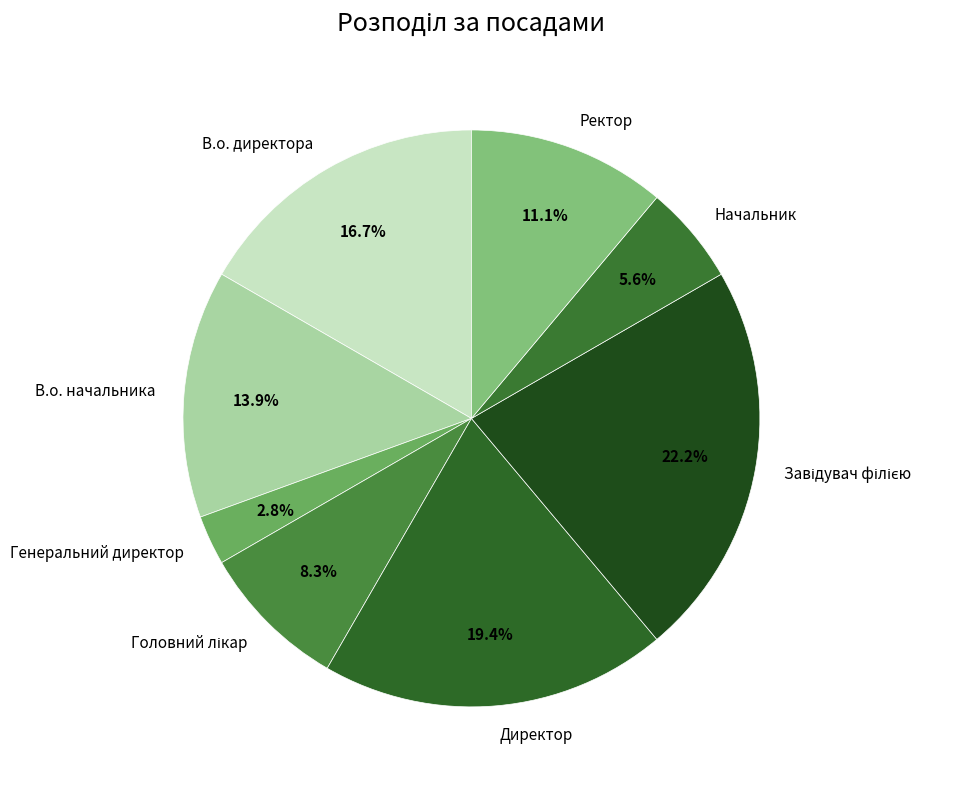

The В.о. начальника slice represents 14% of the pie. True or false?

True